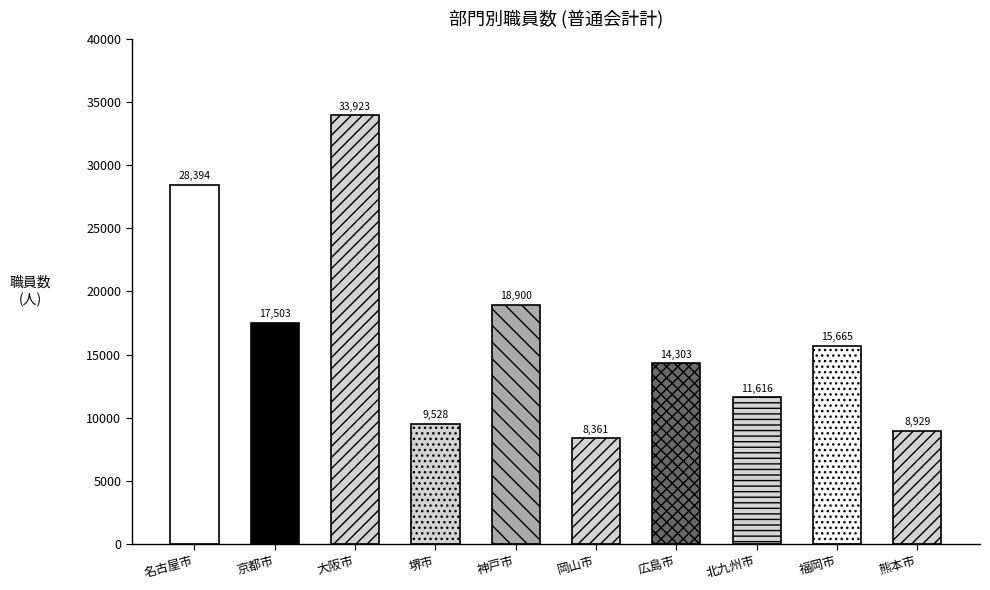

How many values are below 15665?

5